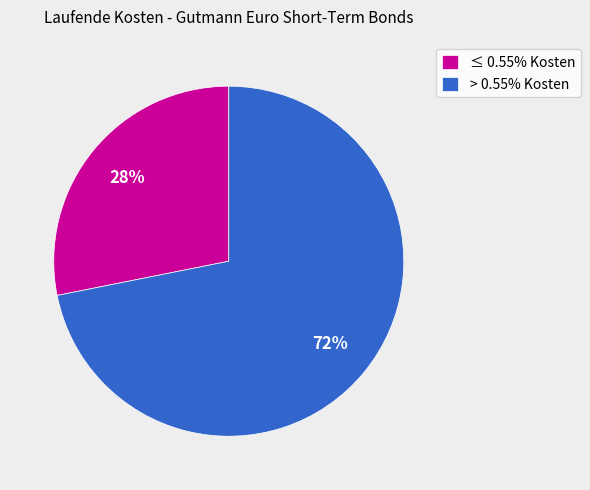

Does ≤ 0.55% Kosten account for over 50% of the chart?

No